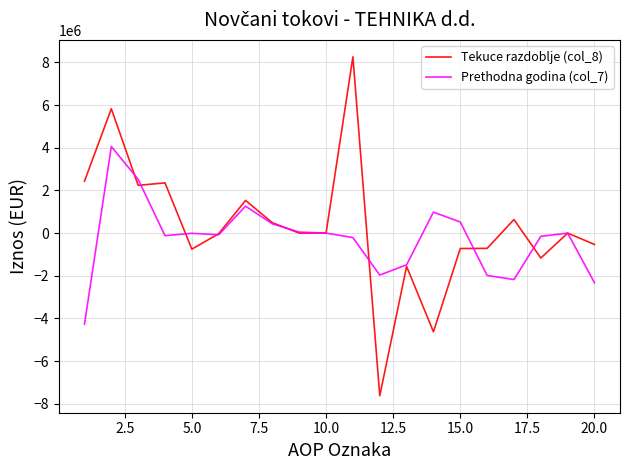

List the series in order of their peak value, highest first.

Tekuce razdoblje (col_8), Prethodna godina (col_7)